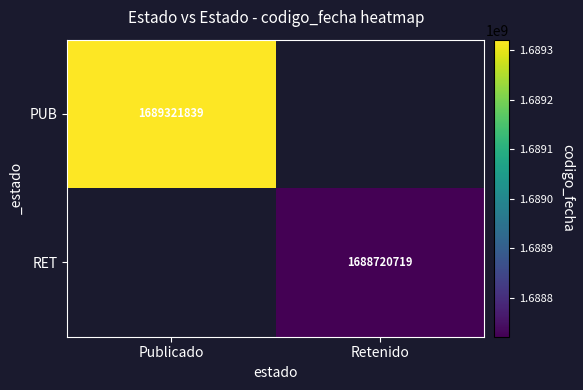

The value of PUB at Publicado is 1689321839. True or false?

True